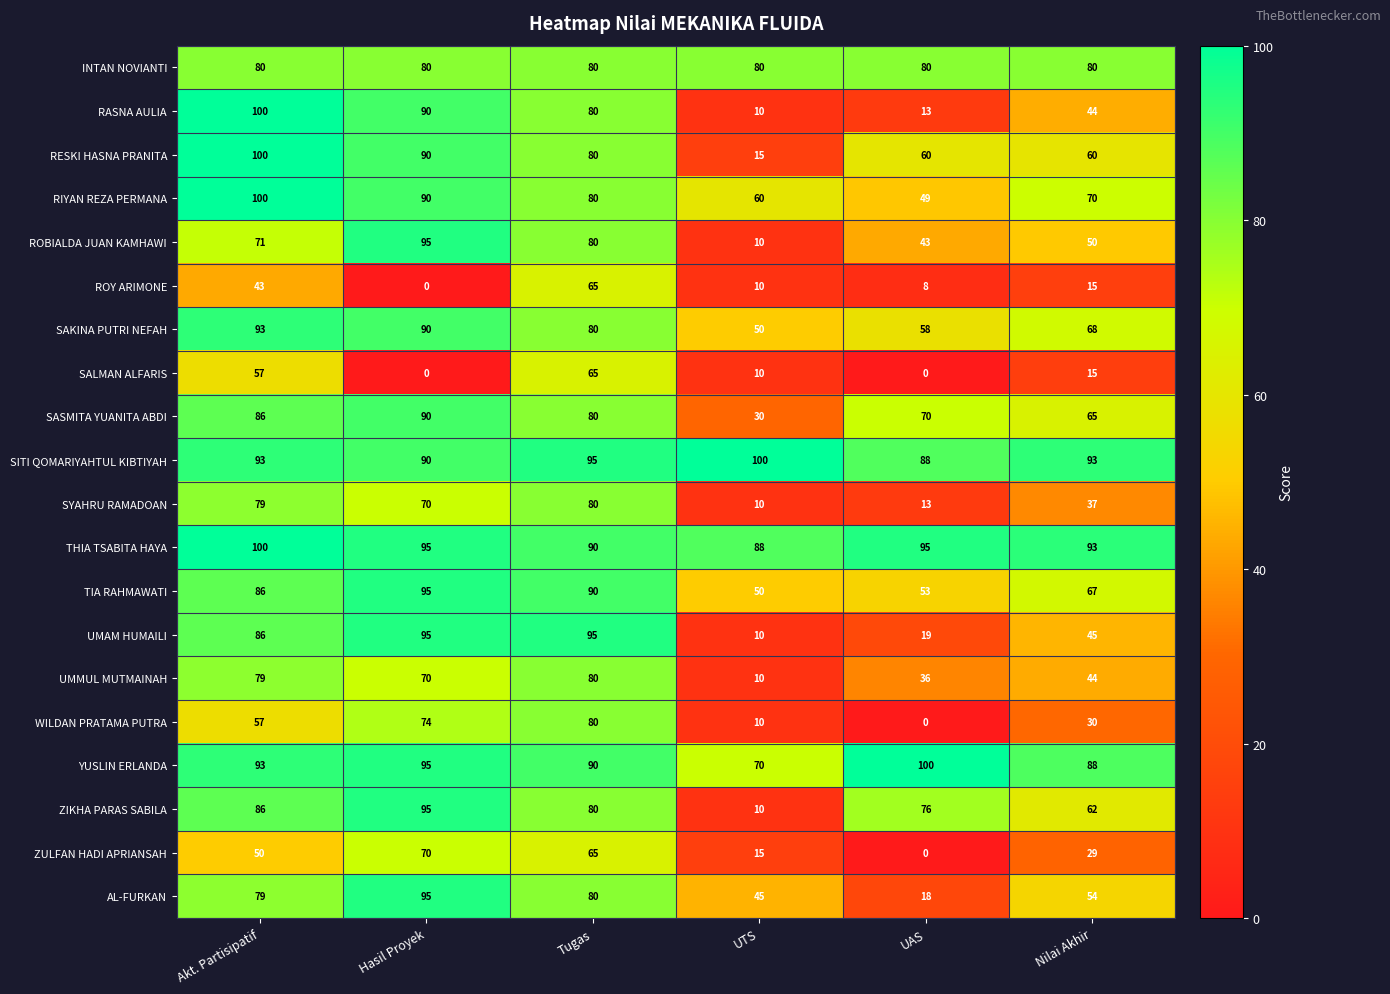

Which series has the largest range (max minus min)?

RASNA AULIA